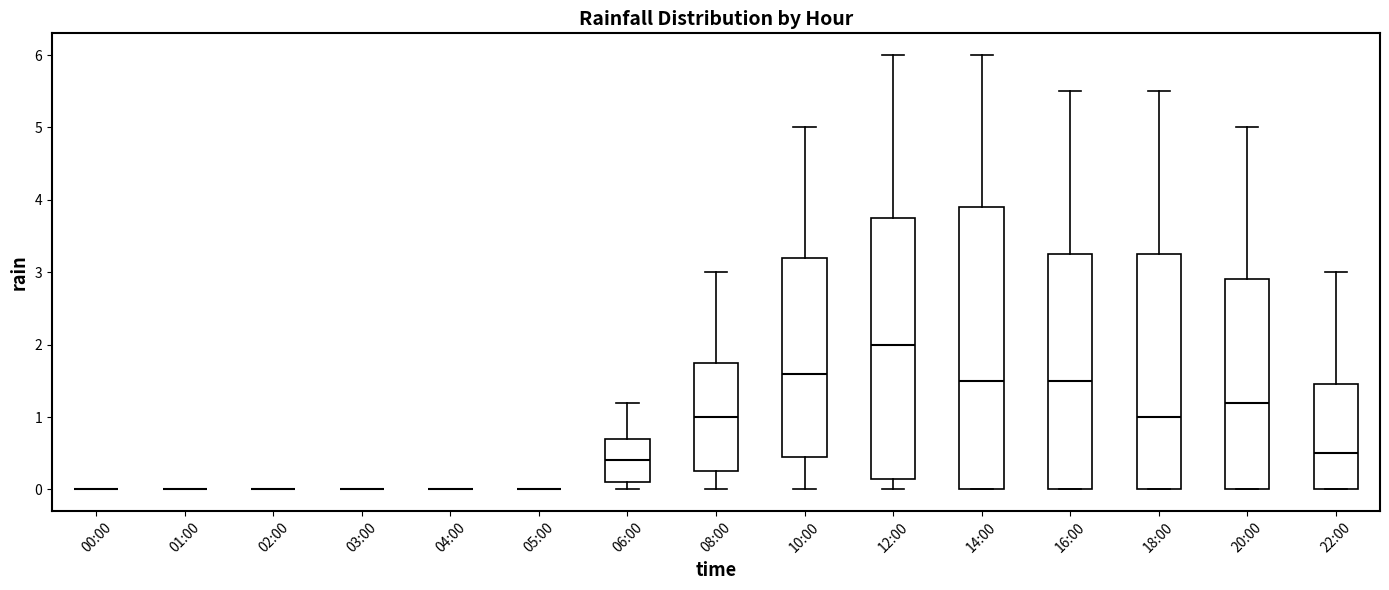

Which box is the tallest, from its lower edge to its upper edge?

14:00